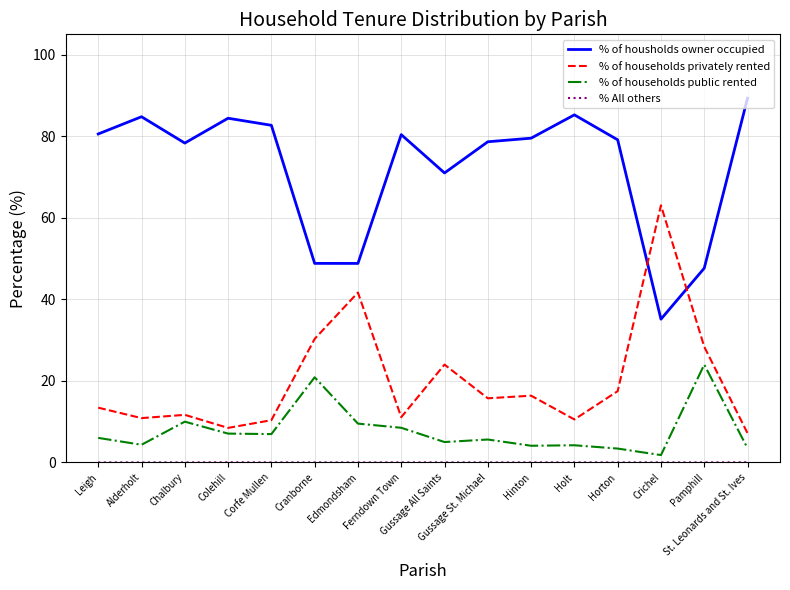

True or false: % of housholds owner occupied and % of households public rented intersect in this chart.

False